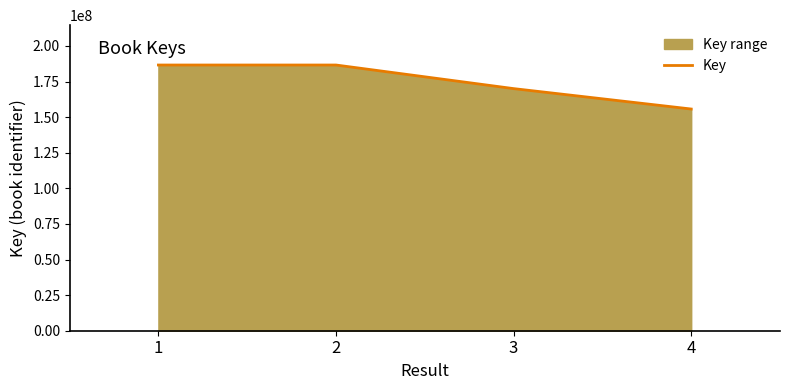

True or false: there are more than 1 points higher than both neighbors.

False